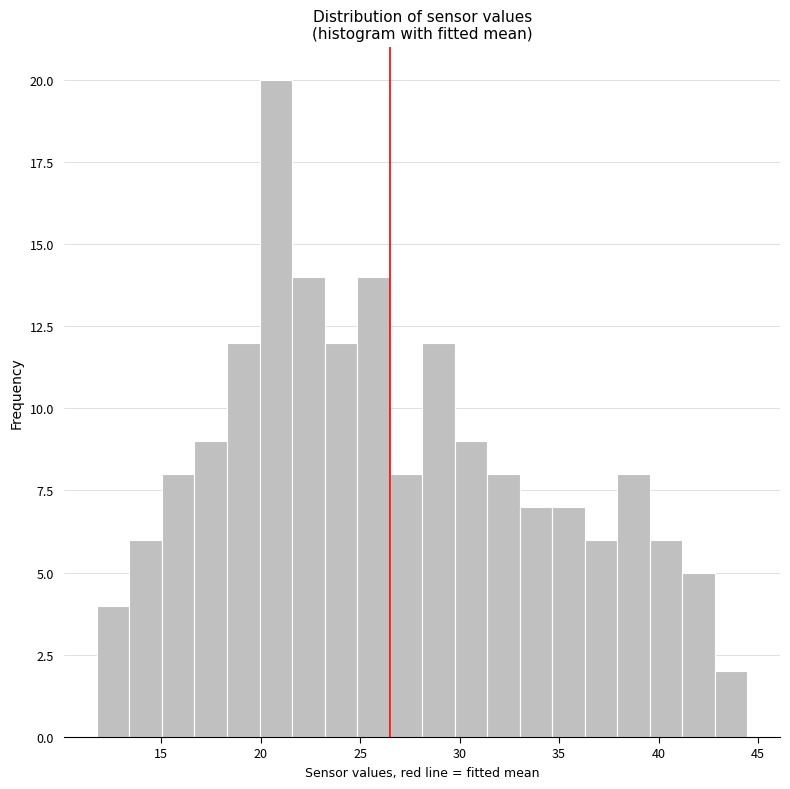

Around what value on the x-axis is the tallest bar? Give the approximate position of its centre, as read against the axis.

21.0